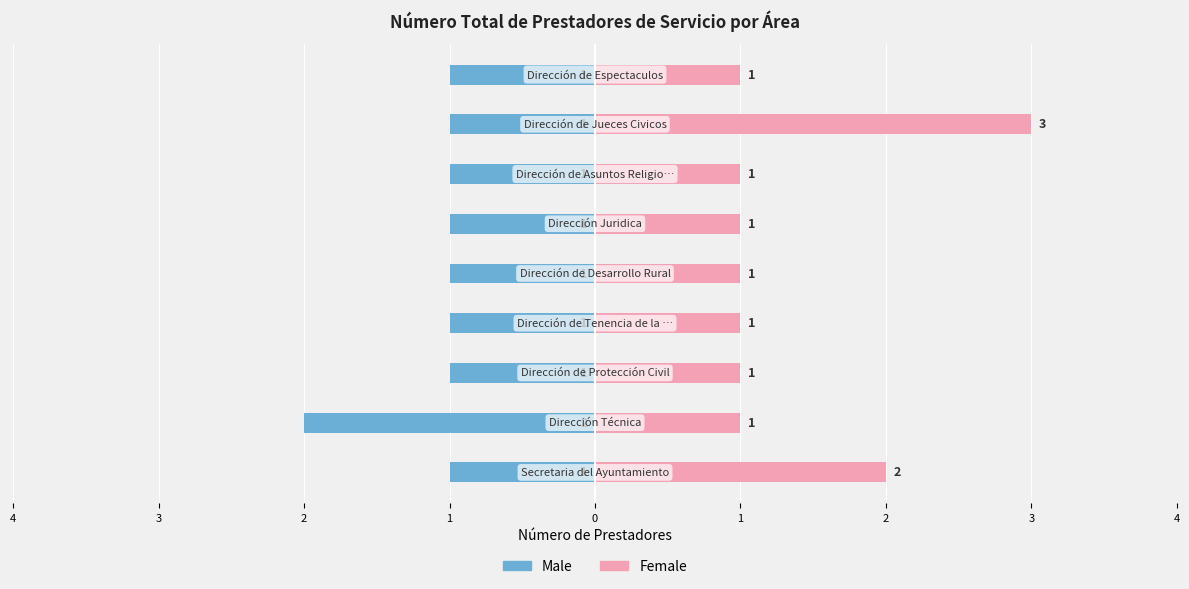

What is the value of the Male bar at the 8th from the left?

-2